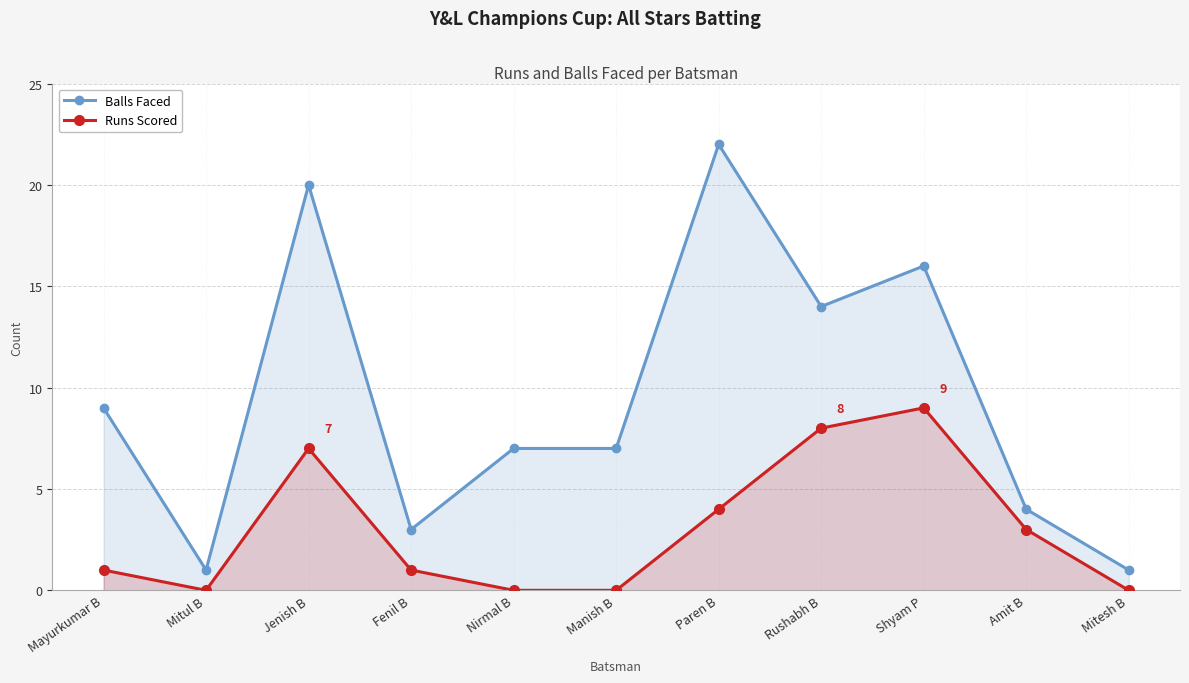

Reading left to right, extract all data points from this chart.

Balls Faced: Mayurkumar B=9	Mitul B=1	Jenish B=20	Fenil B=3	Nirmal B=7	Manish B=7	Paren B=22	Rushabh B=14	Shyam P=16	Amit B=4	Mitesh B=1
Runs Scored: Mayurkumar B=1	Mitul B=0	Jenish B=7	Fenil B=1	Nirmal B=0	Manish B=0	Paren B=4	Rushabh B=8	Shyam P=9	Amit B=3	Mitesh B=0